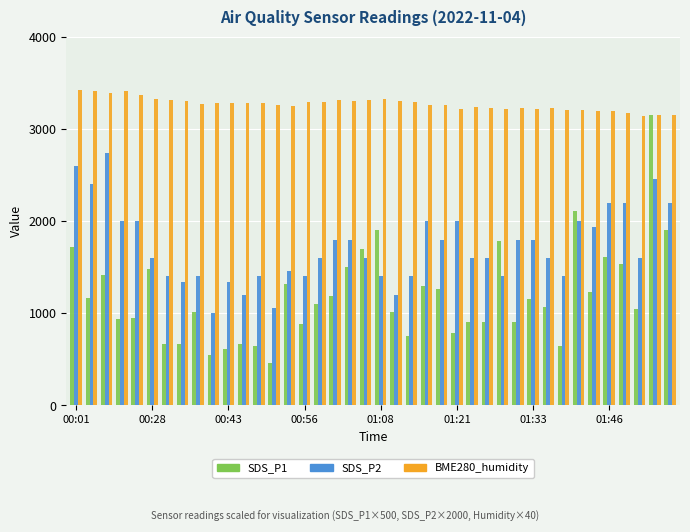

List the series in order of their overall mean, lowest first.

SDS_P1, SDS_P2, BME280_humidity